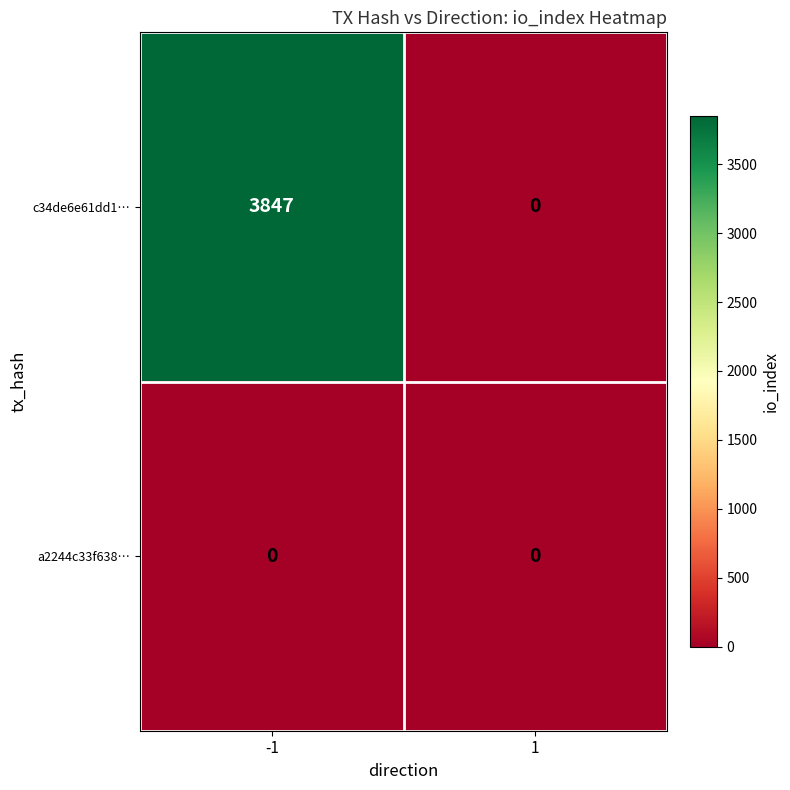

Which series has the largest range (max minus min)?

c34de6e61dd1…